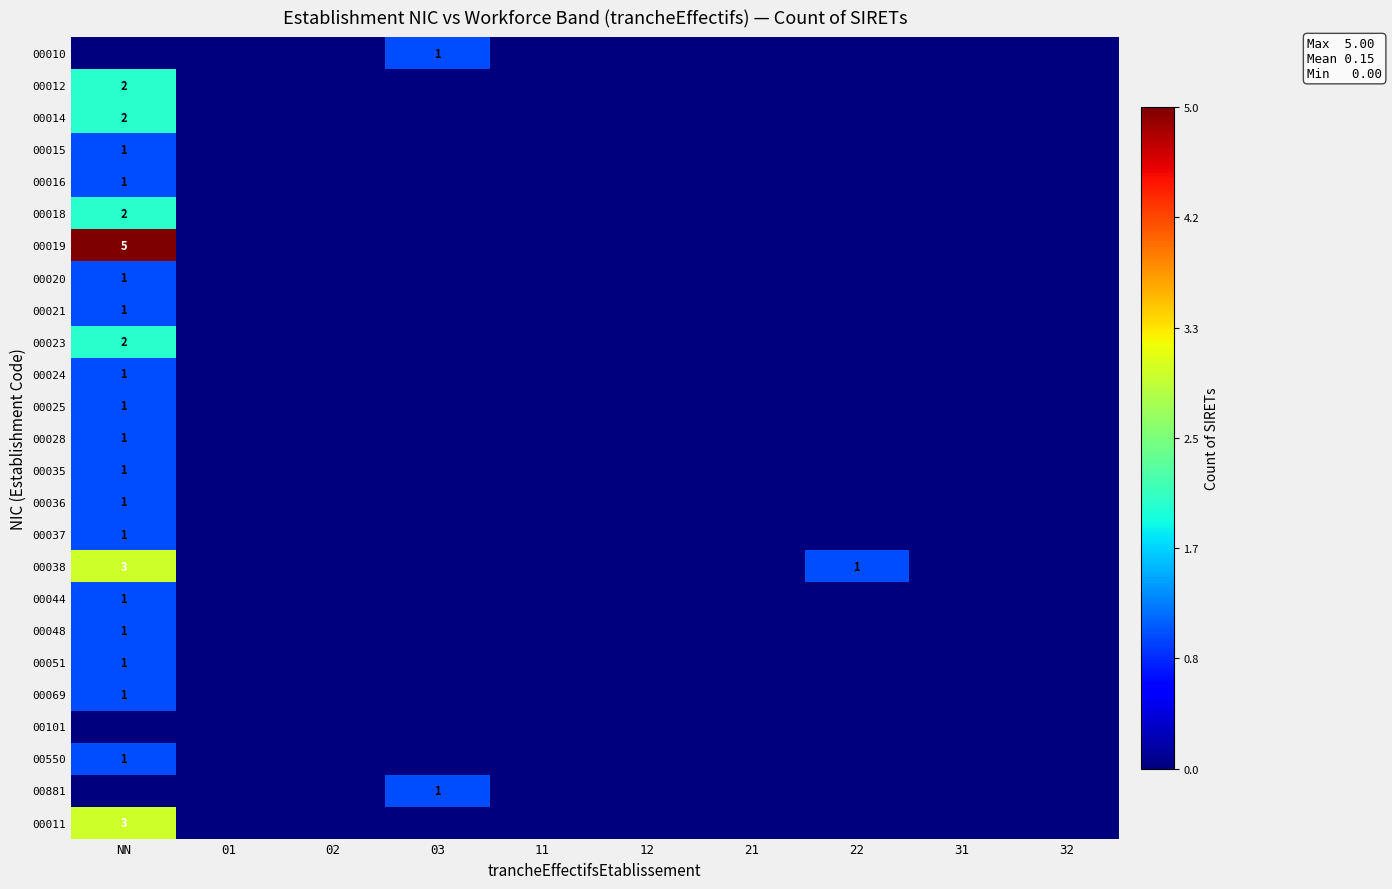

The value of 00010 at 03 is 1. True or false?

True